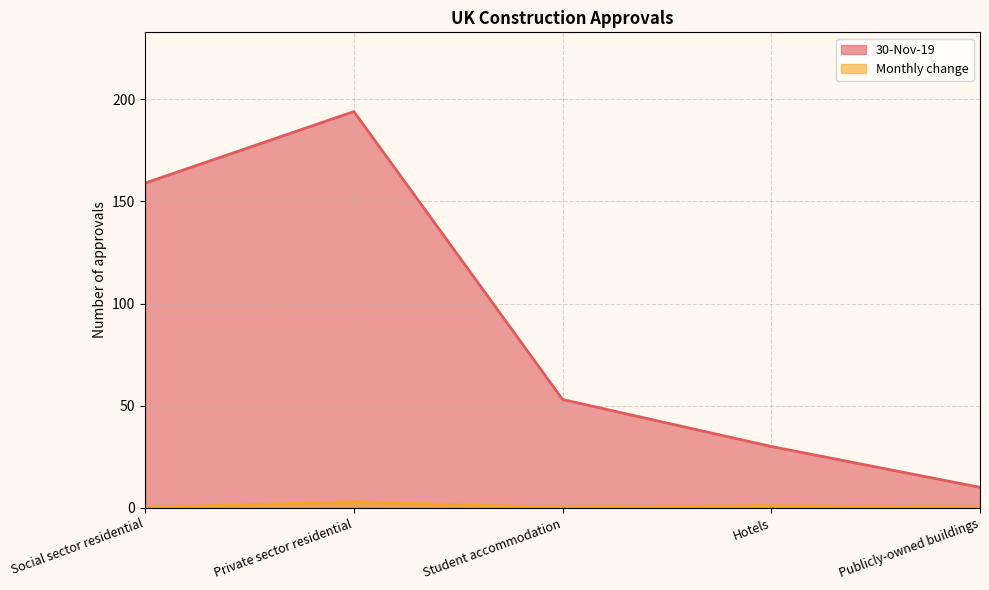

How many lines are shown in the chart?

2